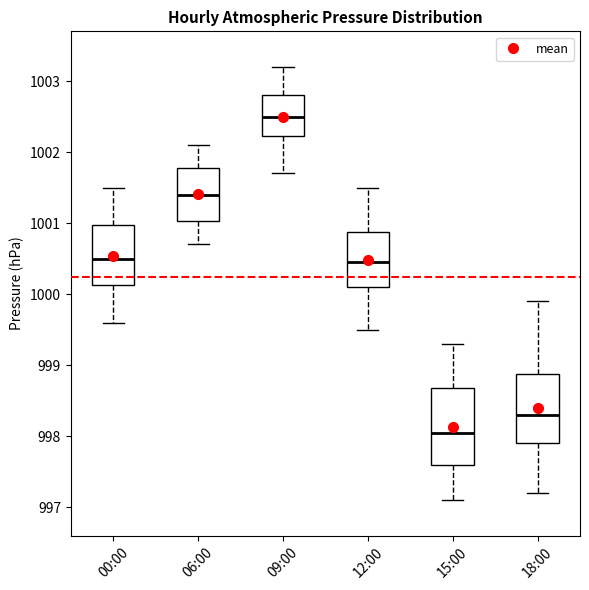

Comparing the boxes themselves (not the whiskers), which one is the tallest?

15:00